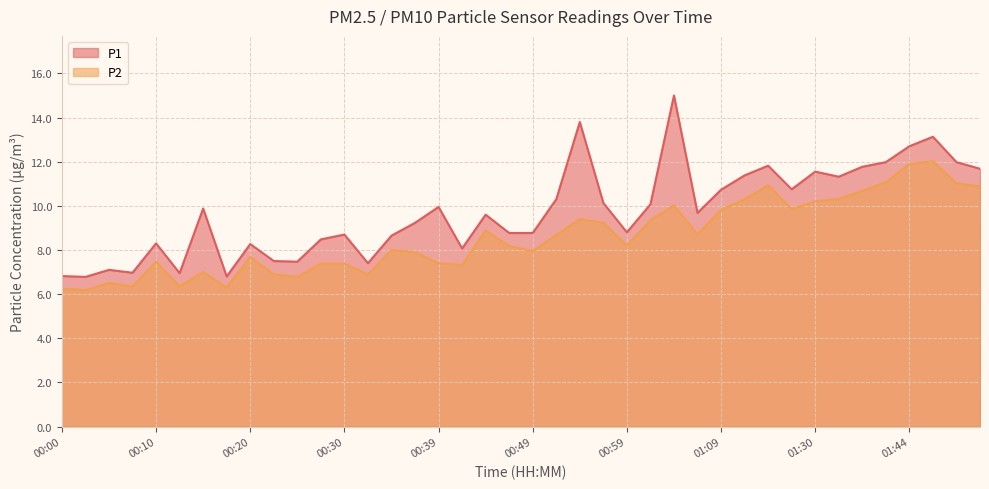

Reading left to right, what are all the values shown in this chart?

P1: 00:00=6.8	00:03=6.8	00:05=7.1	00:07=7.0	00:10=8.3	00:12=7.0	00:15=9.9	00:17=6.8	00:20=8.3	00:22=7.5	00:25=7.5	00:27=8.5	00:30=8.7	00:32=7.4	00:34=8.7	00:37=9.2	00:39=9.9	00:42=8.1	00:44=9.6	00:47=8.8	00:49=8.8	00:51=10.3	00:54=13.8	00:56=10.1	00:59=8.8	01:01=10.1	01:04=15.0	01:06=9.7	01:09=10.7	01:20=11.4	01:23=11.8	01:28=10.8	01:30=11.6	01:33=11.3	01:38=11.8	01:41=12.0	01:44=12.7	01:46=13.1	01:49=12.0	01:51=11.7
P2: 00:00=6.2	00:03=6.2	00:05=6.5	00:07=6.3	00:10=7.5	00:12=6.3	00:15=7.0	00:17=6.3	00:20=7.7	00:22=6.9	00:25=6.8	00:27=7.4	00:30=7.4	00:32=6.9	00:34=8.0	00:37=7.9	00:39=7.4	00:42=7.3	00:44=8.9	00:47=8.2	00:49=8.0	00:51=8.7	00:54=9.4	00:56=9.2	00:59=8.2	01:01=9.3	01:04=10.0	01:06=8.7	01:09=9.8	01:20=10.3	01:23=10.9	01:28=9.8	01:30=10.2	01:33=10.3	01:38=10.7	01:41=11.1	01:44=11.9	01:46=12.0	01:49=11.0	01:51=10.9